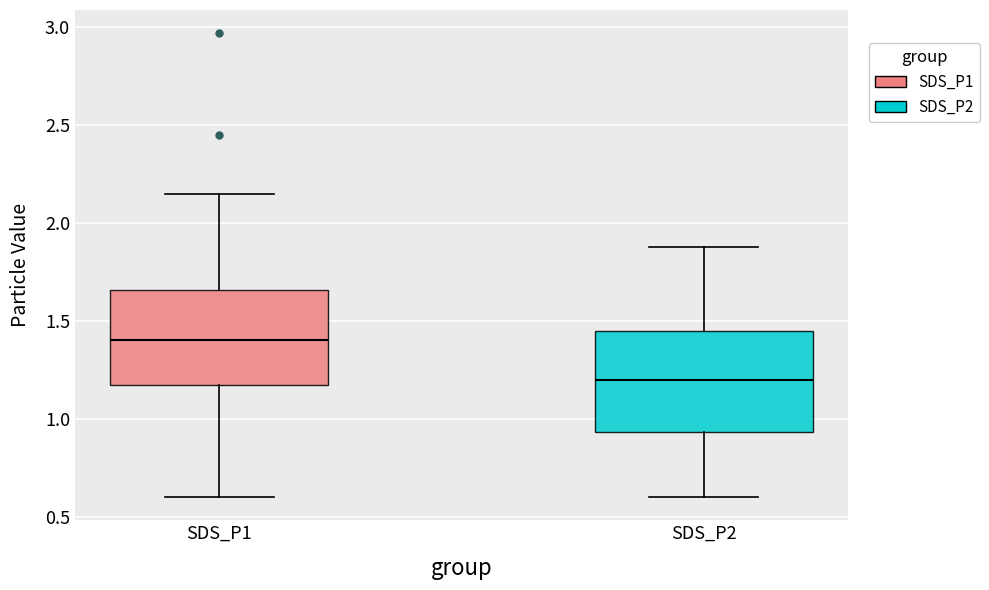

Which box has the lowest median line?

SDS_P2